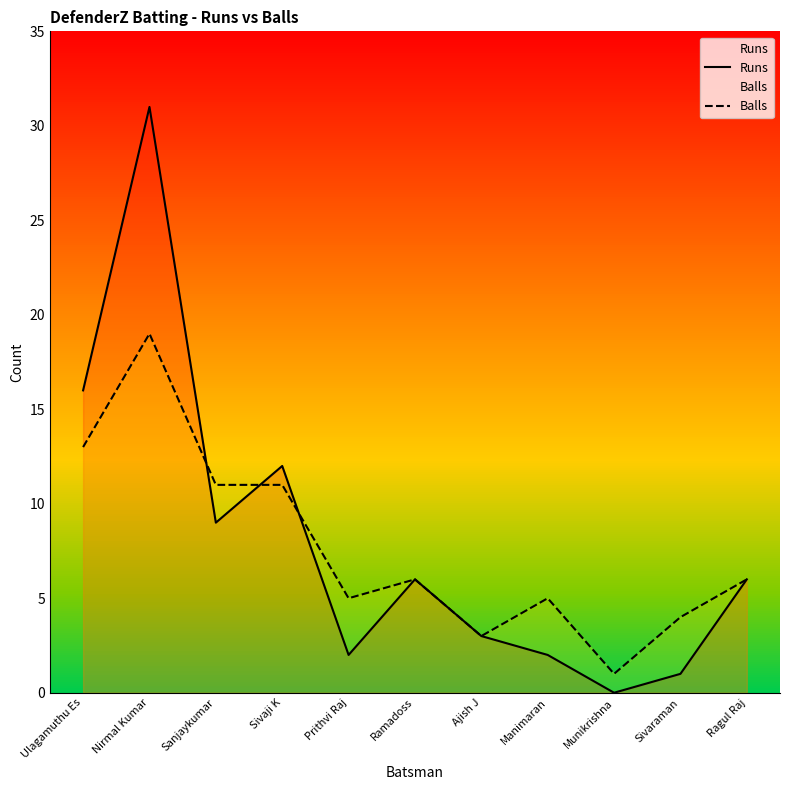

Which category has the highest value across all series?

Nirmal Kumar